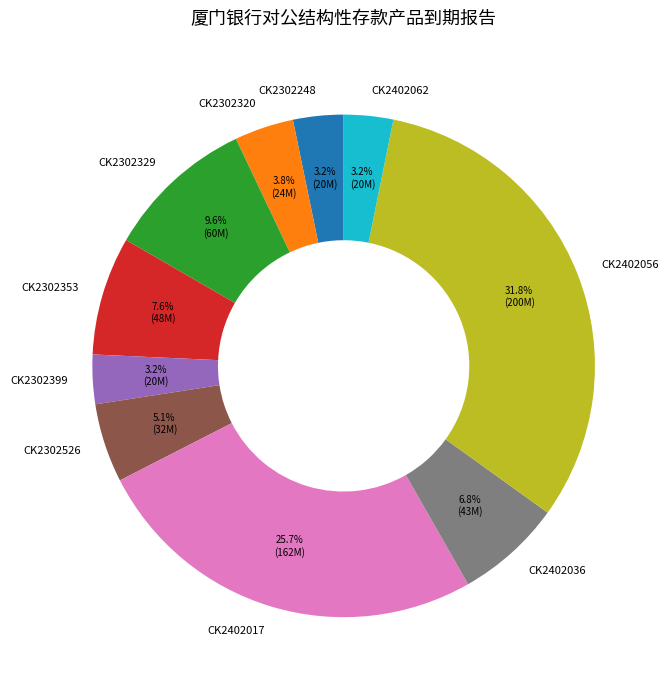

To the nearest percent, what is the difference between the CK2302399 and CK2402036 slice percentages?

4%